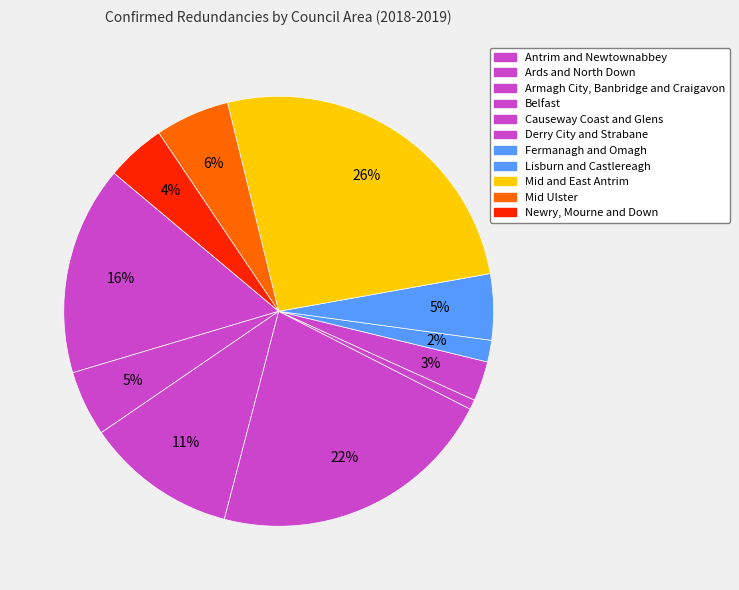

How many segments does this pie chart have?

11